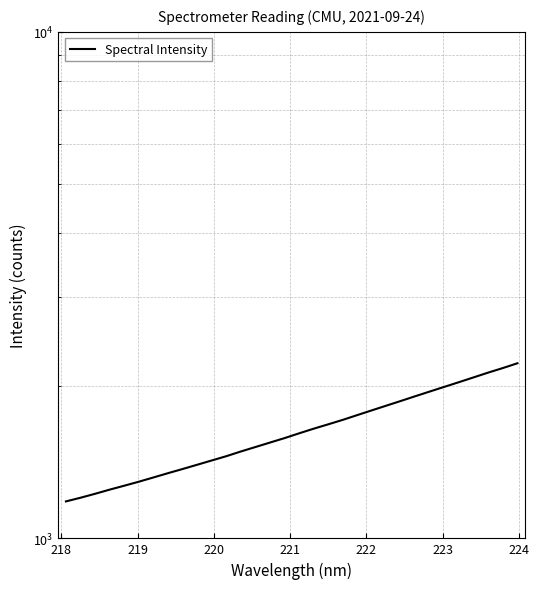

Reading left to right, extract all data points from this chart.

1182.9	1202.8	1224.7	1248.0	1270.5	1293.8	1319.0	1344.9	1370.6	1397.4	1424.9	1452.9	1484.4	1514.7	1545.8	1577.4	1612.1	1646.4	1679.5	1713.9	1751.7	1789.9	1828.6	1868.2	1909.2	1950.5	1992.4	2035.1	2079.5	2125.1	2169.2	2216.8